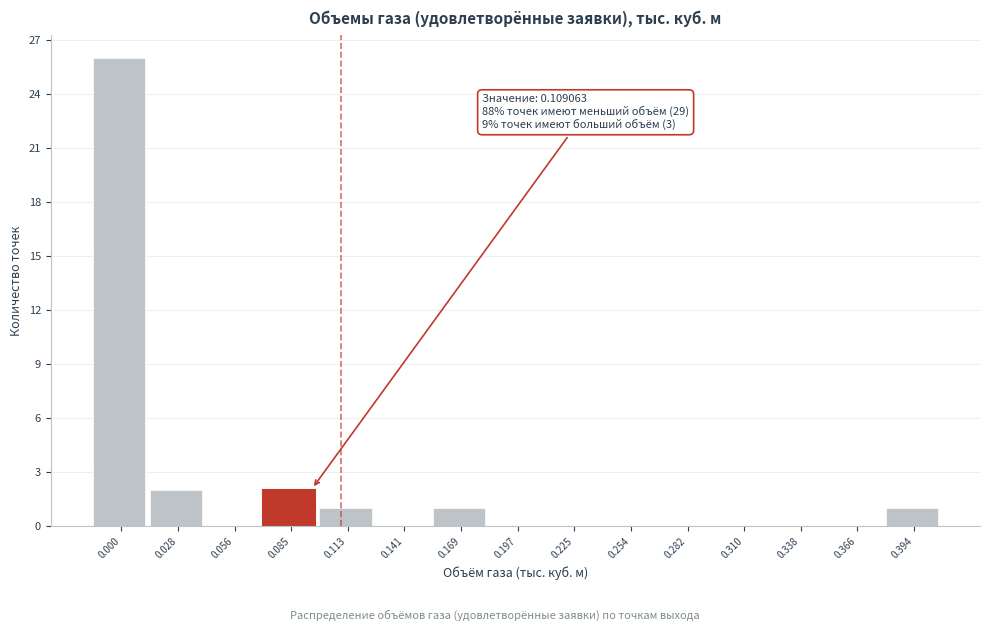

Reading left to right, extract all data points from this chart.

0.000=26	0.028=2	0.056=0	0.085=2	0.113=1	0.141=0	0.169=1	0.197=0	0.225=0	0.254=0	0.282=0	0.310=0	0.338=0	0.366=0	0.394=1